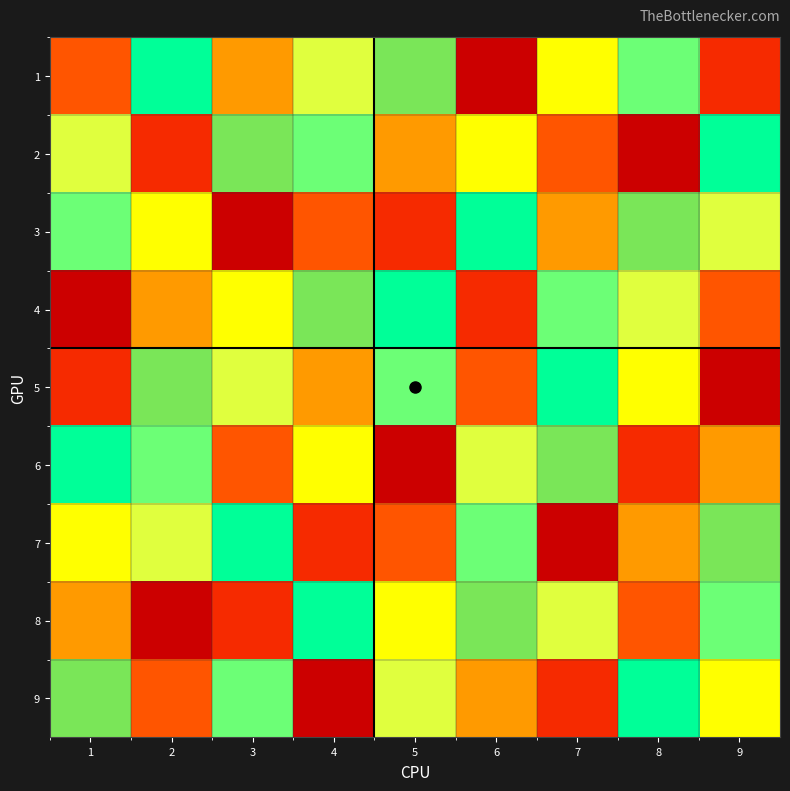

What is the spread (max minus min) of values at 6?

8